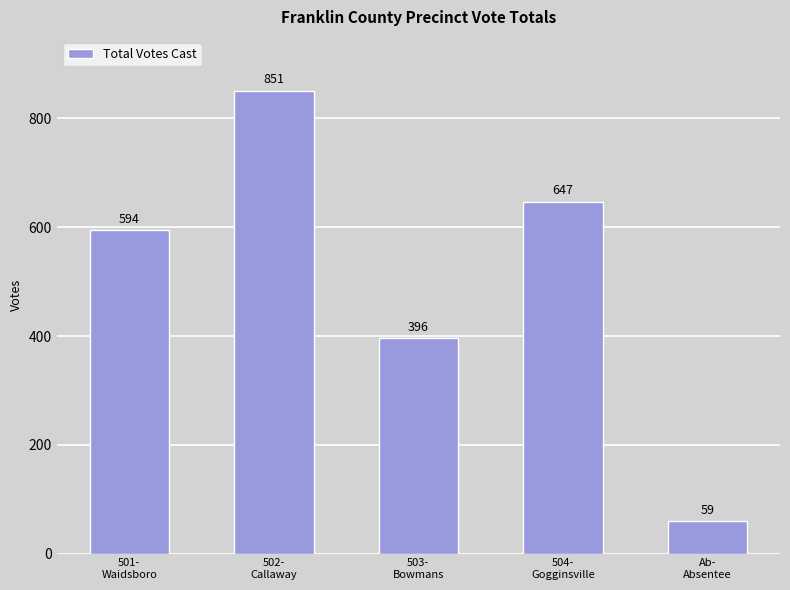

How many distinct data groups are displayed?

1